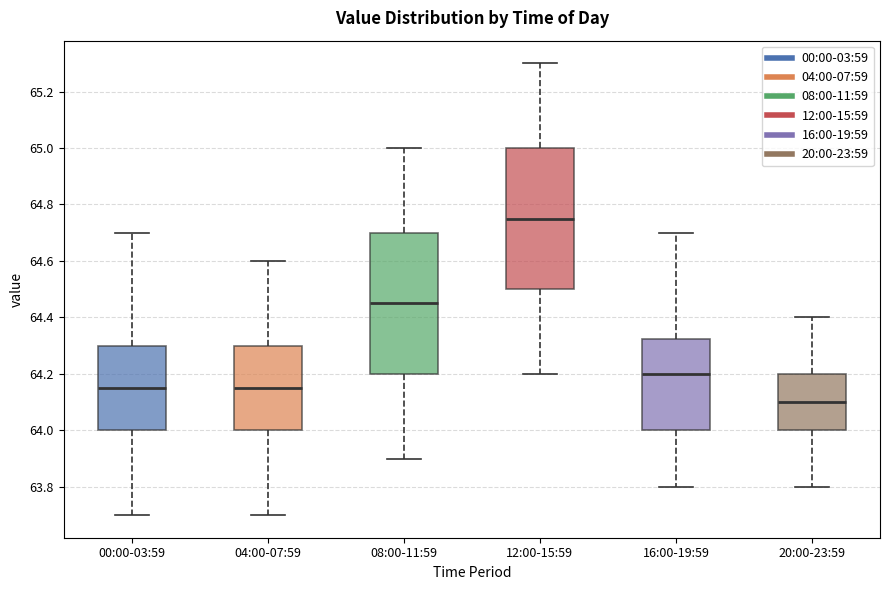

Which box has the highest median line?

12:00-15:59